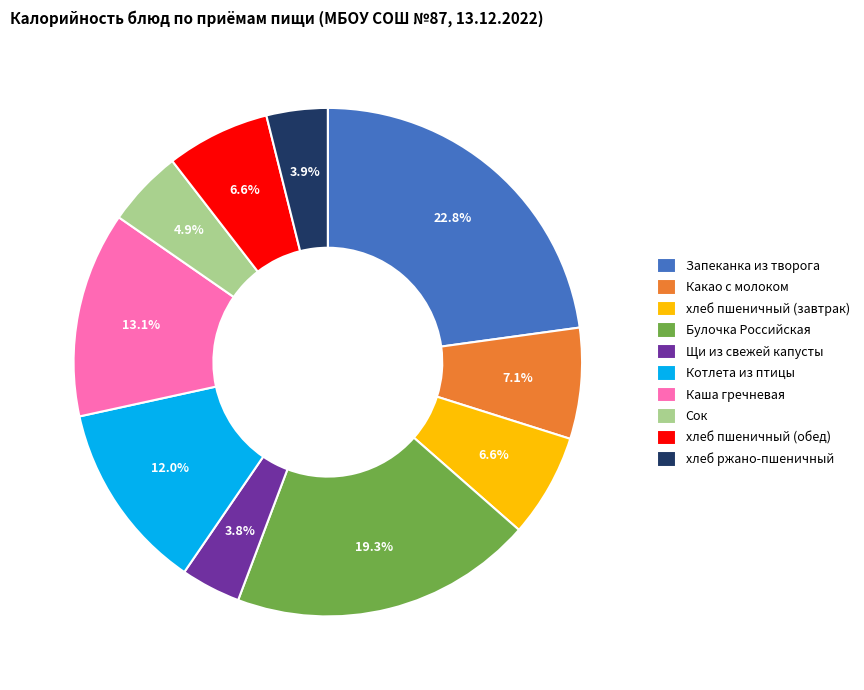

To the nearest percent, what is the average slice percentage?

10%